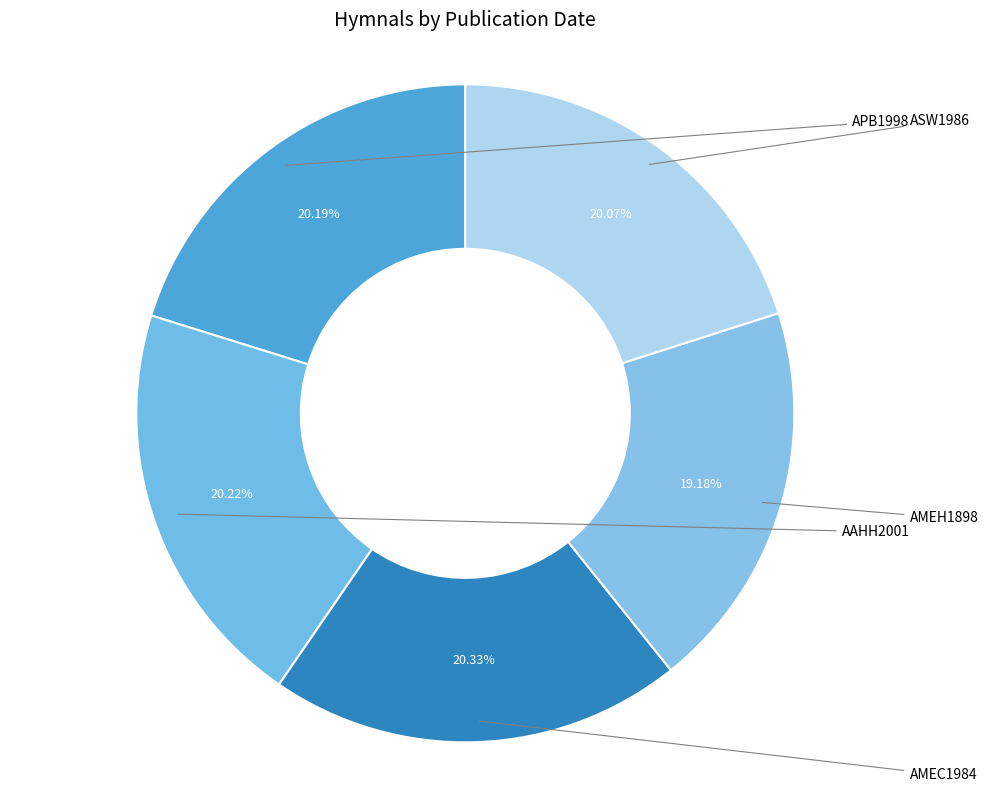

To the nearest percent, what is the average slice percentage?

20%